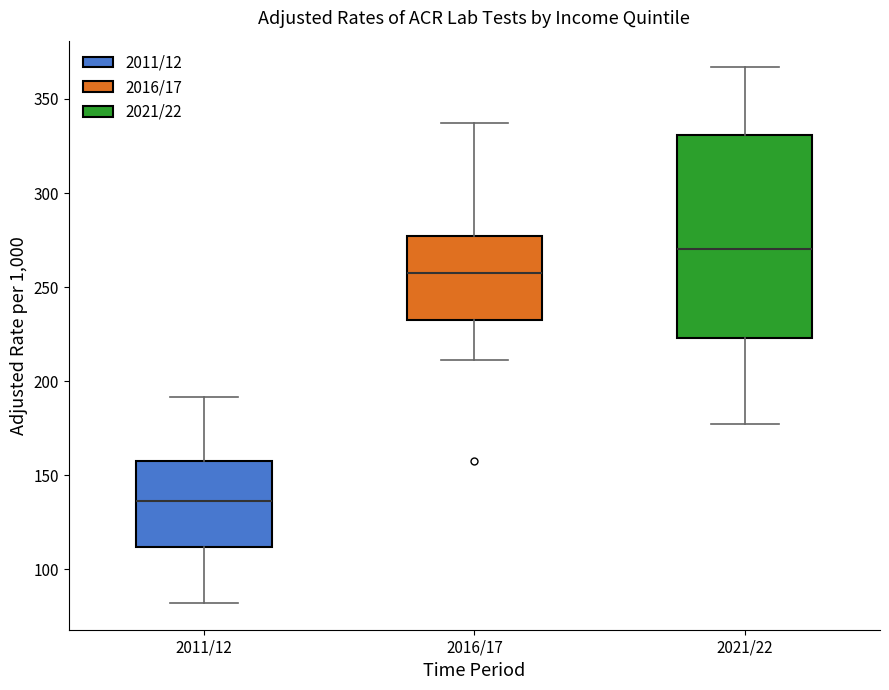

Where is the upper edge of the box for 2021/22 on the y-axis? The values are not printed on the chart, so give them approximately, as read against the axis.

330